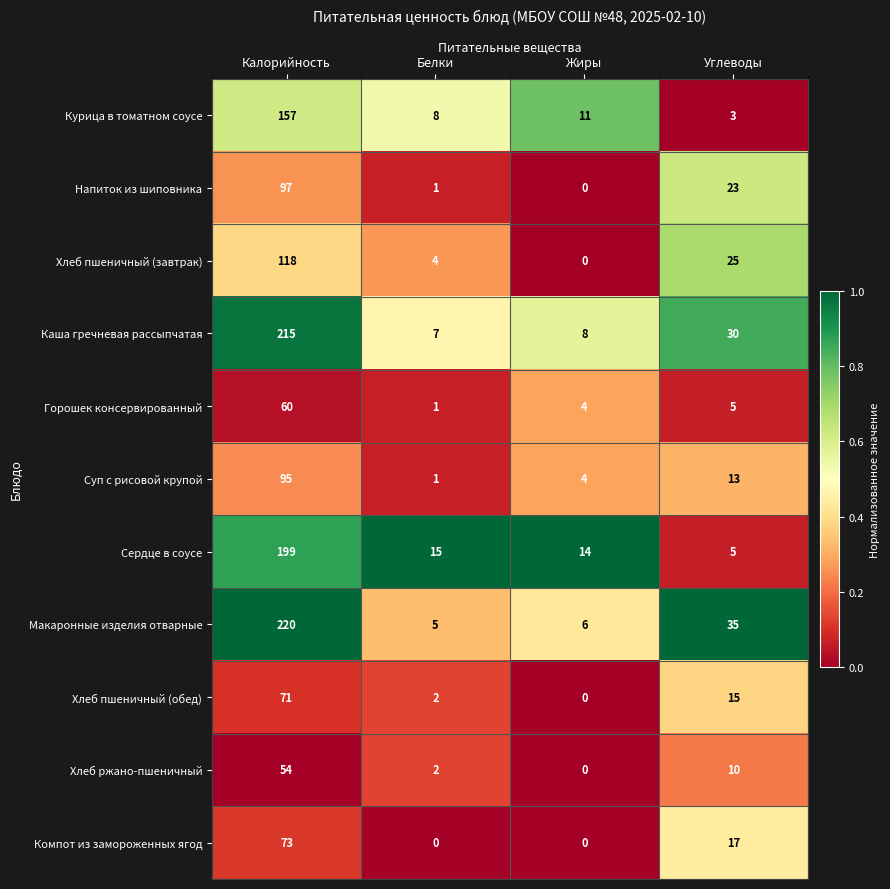

Which series changed the most between Калорийность and Жиры?

Макаронные изделия отварные